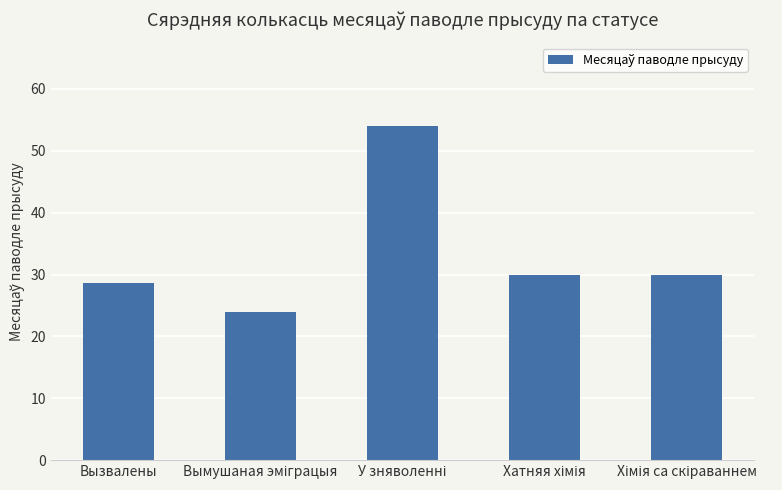

What is the smallest value displayed?

24.0